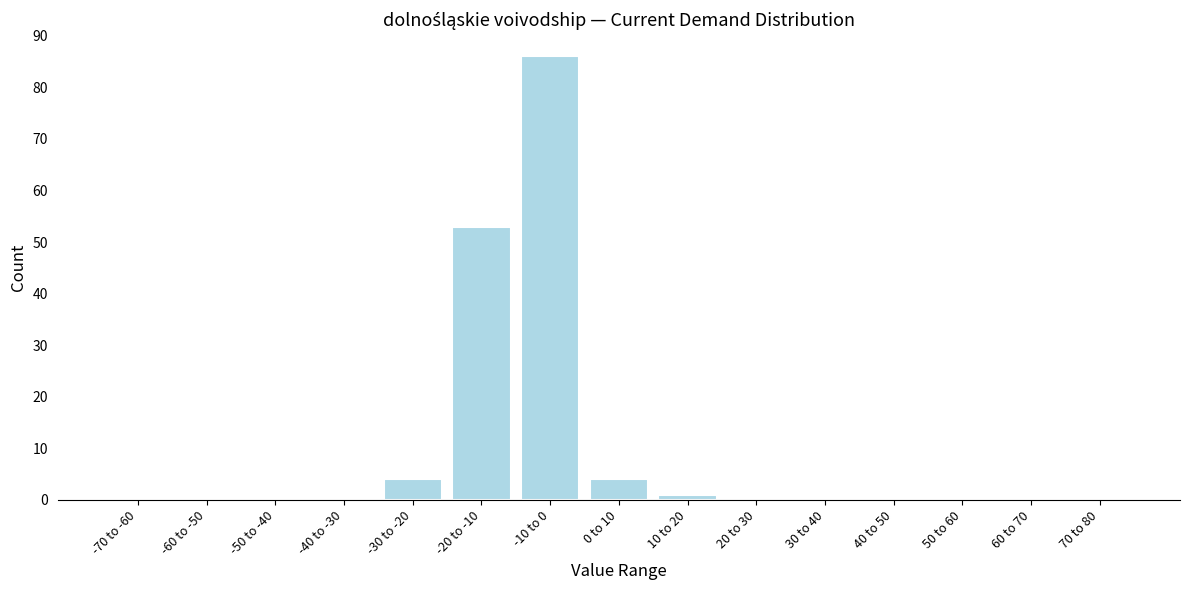

Reading left to right, what are all the values shown in this chart?

-70 to -60=0	-60 to -50=0	-50 to -40=0	-40 to -30=0	-30 to -20=4	-20 to -10=53	-10 to 0=86	0 to 10=4	10 to 20=1	20 to 30=0	30 to 40=0	40 to 50=0	50 to 60=0	60 to 70=0	70 to 80=0